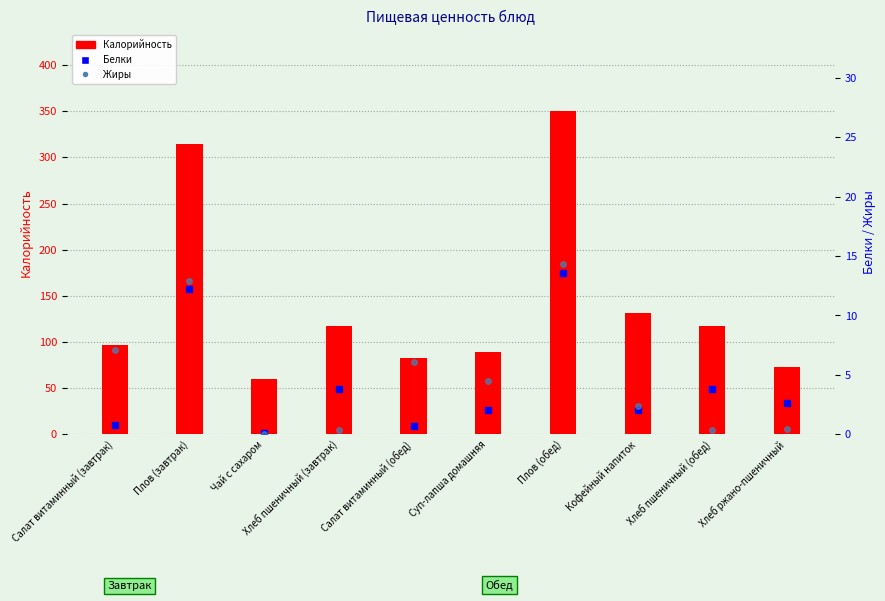

What is the difference between the Калорийность values at Плов (обед) and Хлеб пшеничный (завтрак)?

232.5